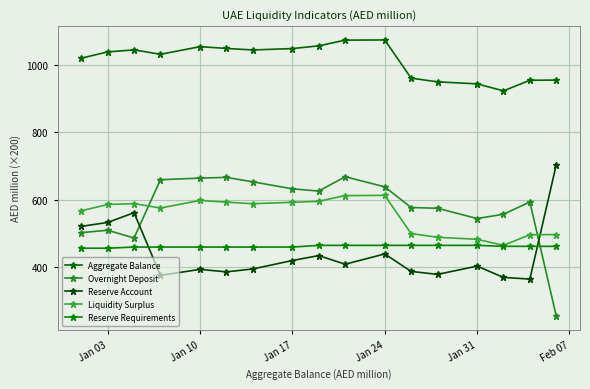

True or false: Reserve Requirements and Aggregate Balance cross at least once.

False